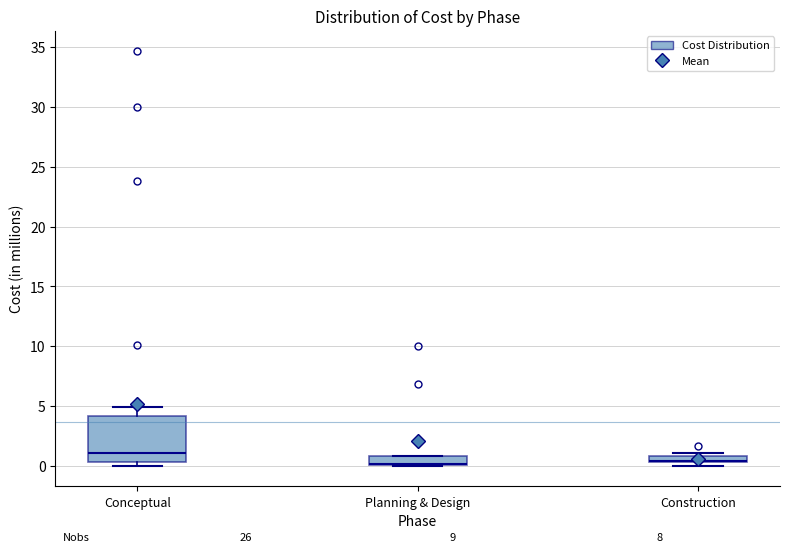

Comparing the boxes themselves (not the whiskers), which one is the tallest?

Conceptual